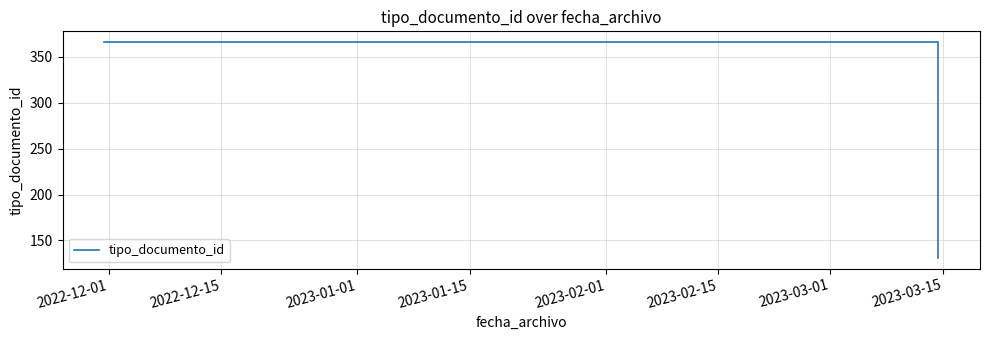

What is the minimum value shown in the chart?

131